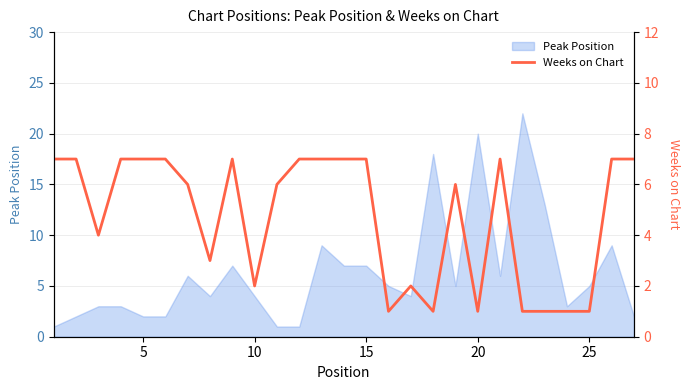

True or false: the data shows 11 at 18.

False